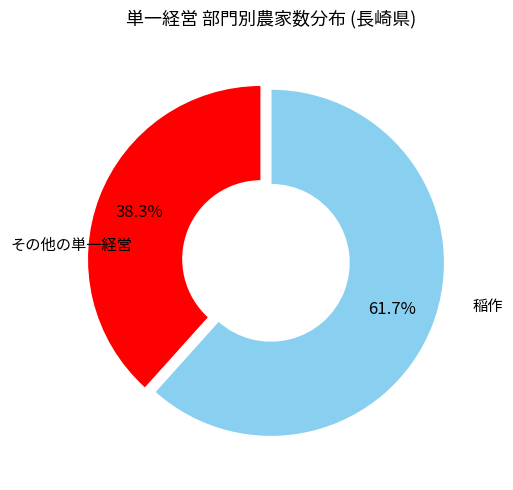

Is there any slice that represents more than half of the pie?

Yes